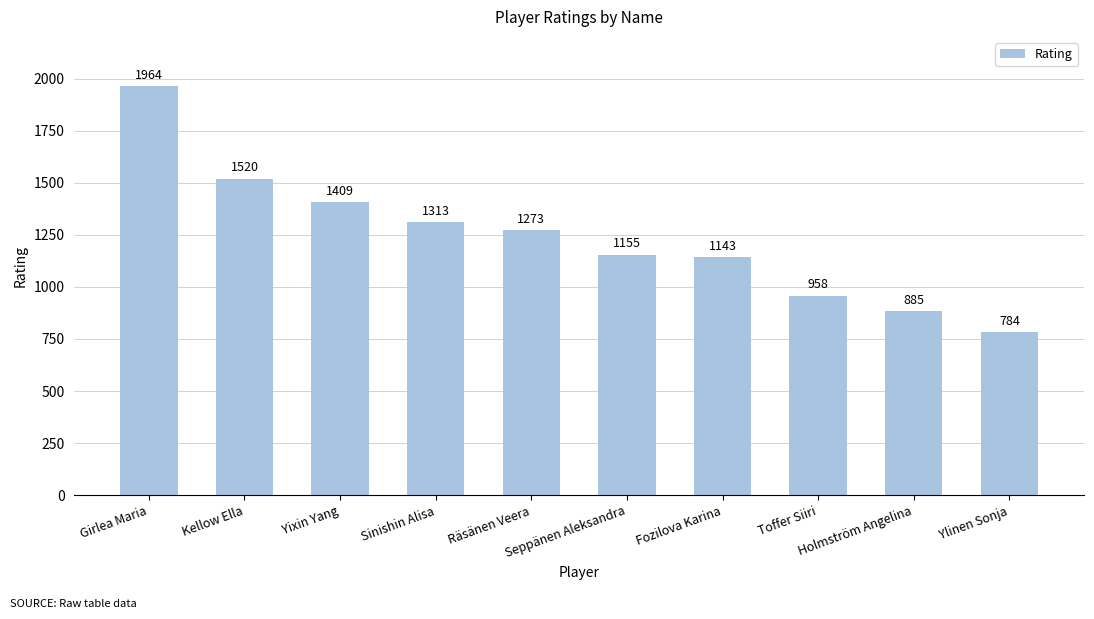

Approximately how many times larger is the value at Fozilova Karina compared to Ylinen Sonja?

1.5